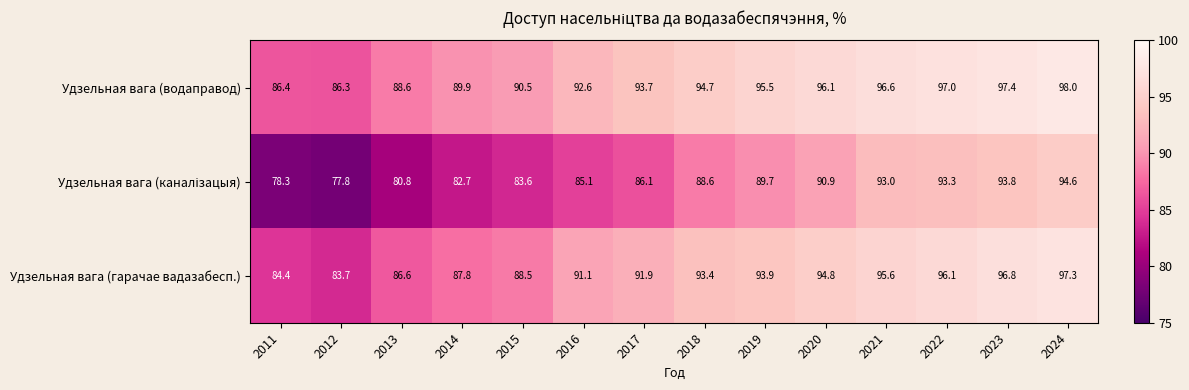

What is the greatest value displayed?

98.0